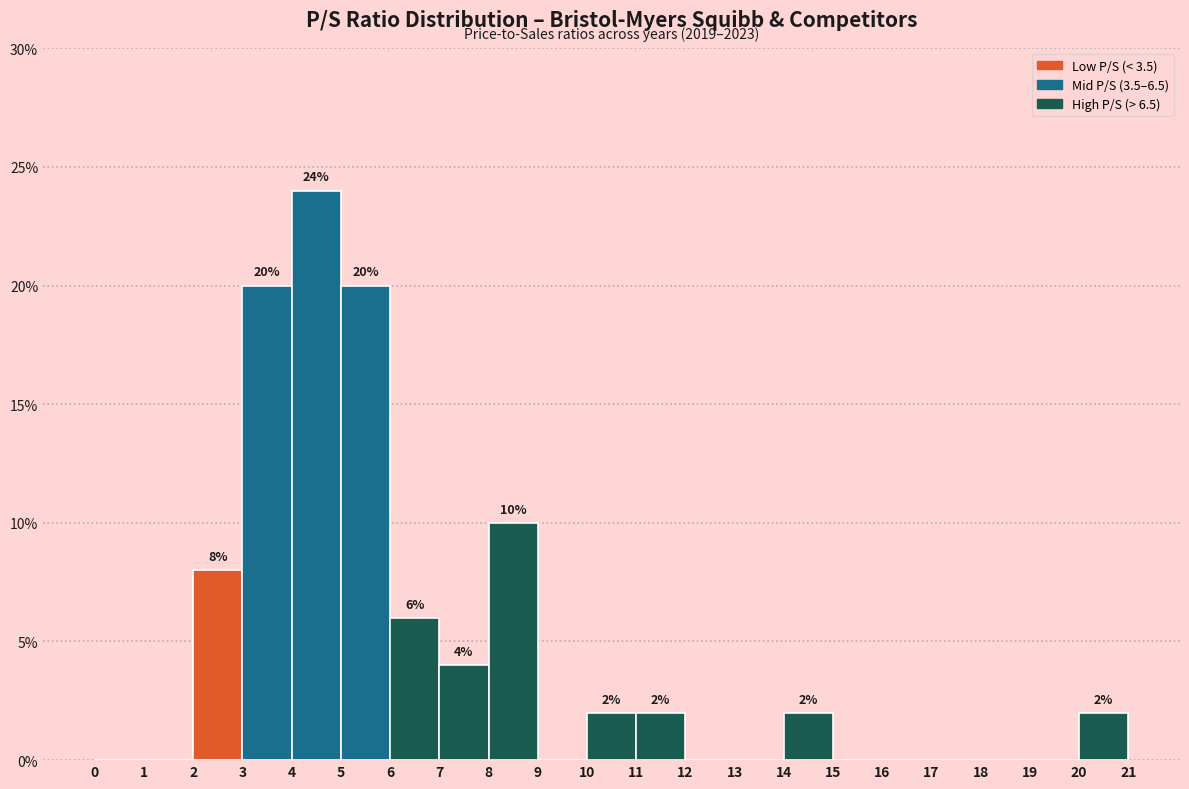

Over which range of the x-axis is the bar tallest?

4 to 5